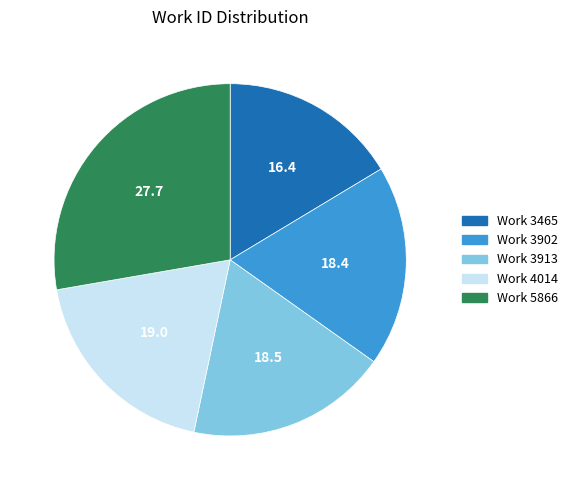

How many segments does this pie chart have?

5